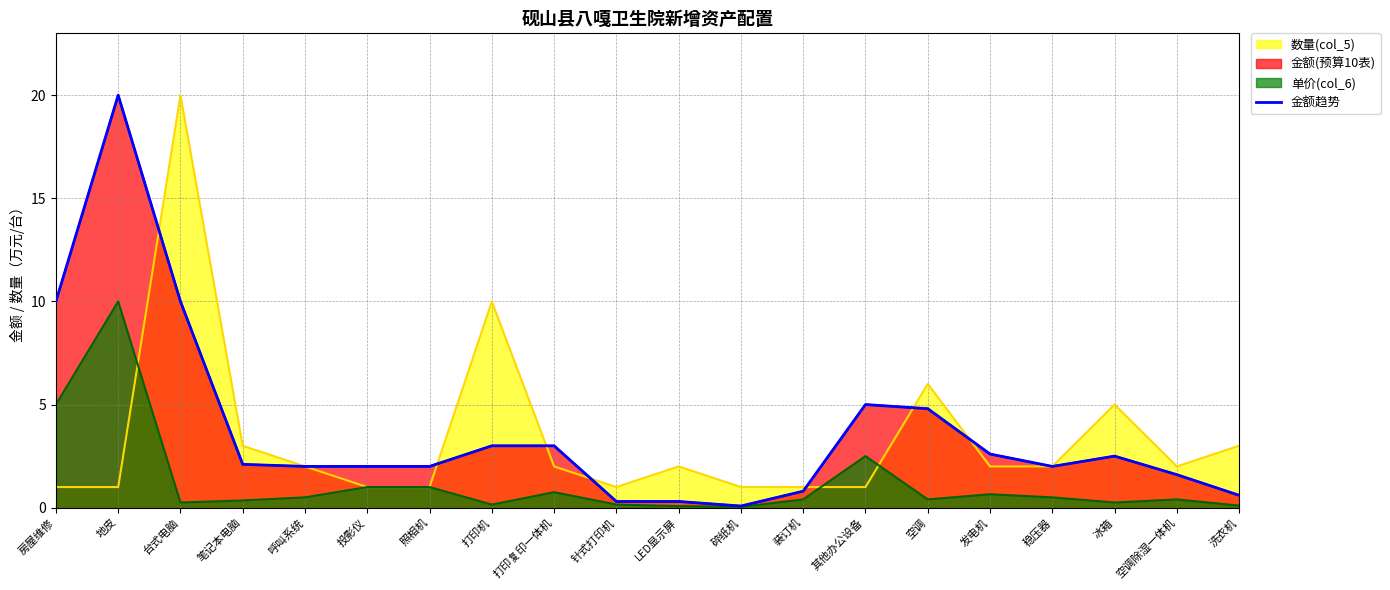

What is the approximate value at 发电机?

2.6